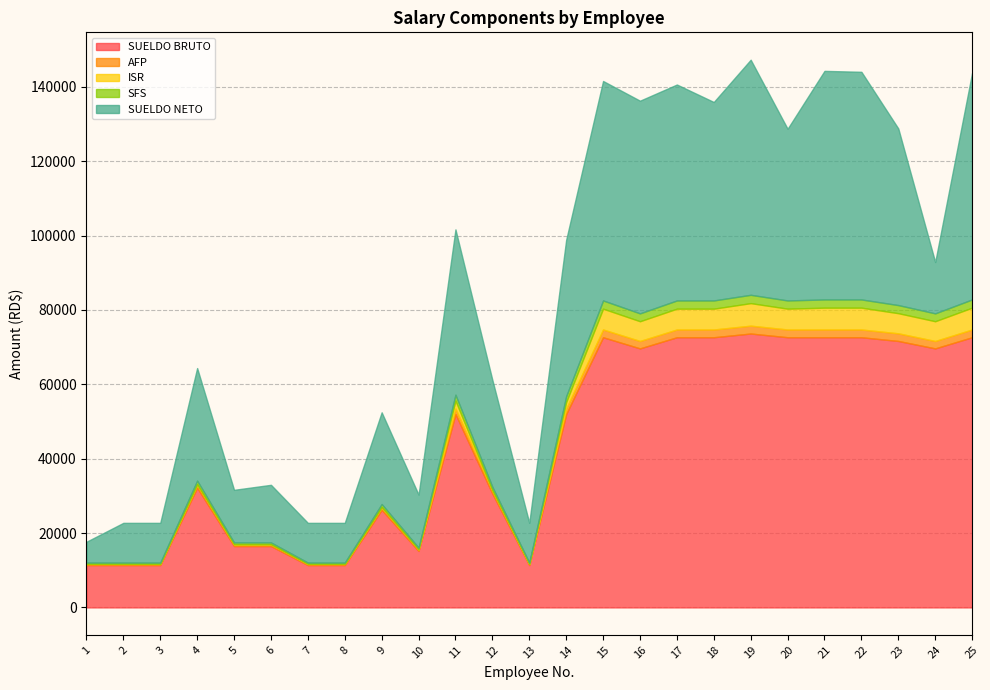

Between 18 and 4, which is larger?

18